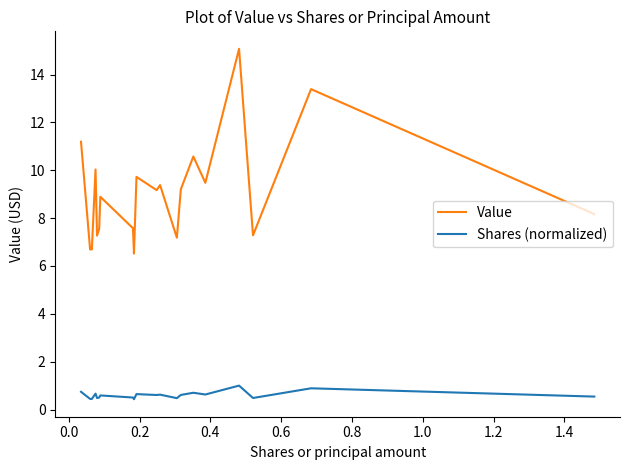

Rank the series by their maximum value, from lowest to highest.

Shares (normalized), Value